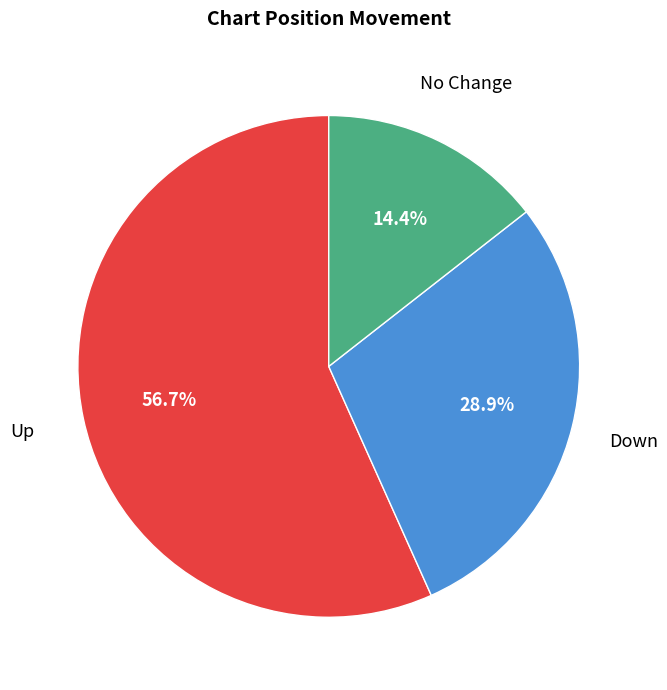

To the nearest percent, what is the average slice percentage?

33%